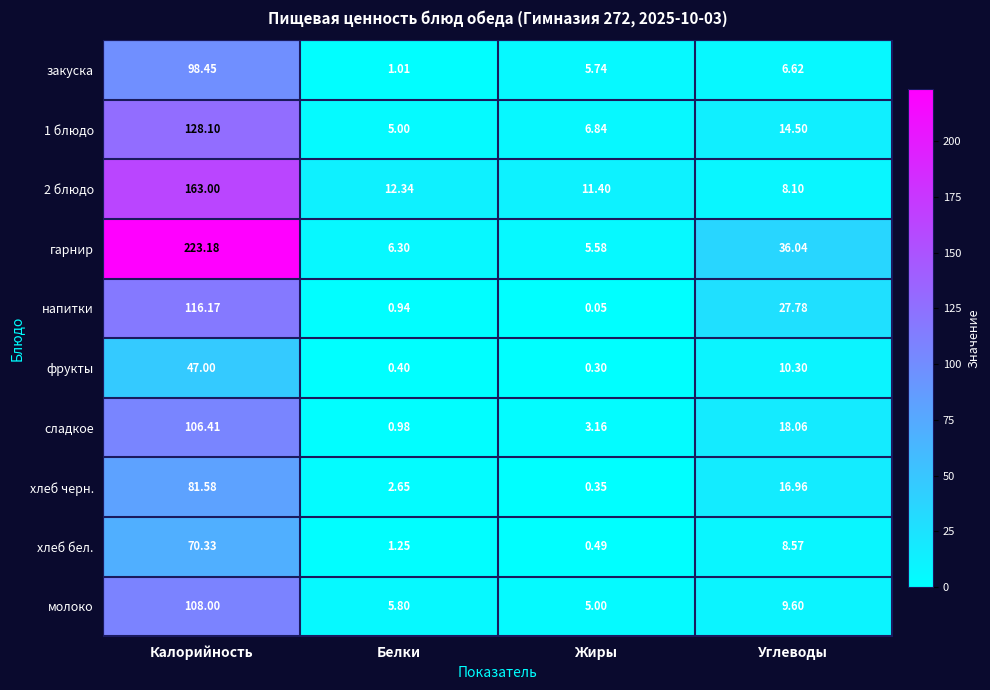

List the labels in order of закуска value, smallest first.

Белки, Жиры, Углеводы, Калорийность